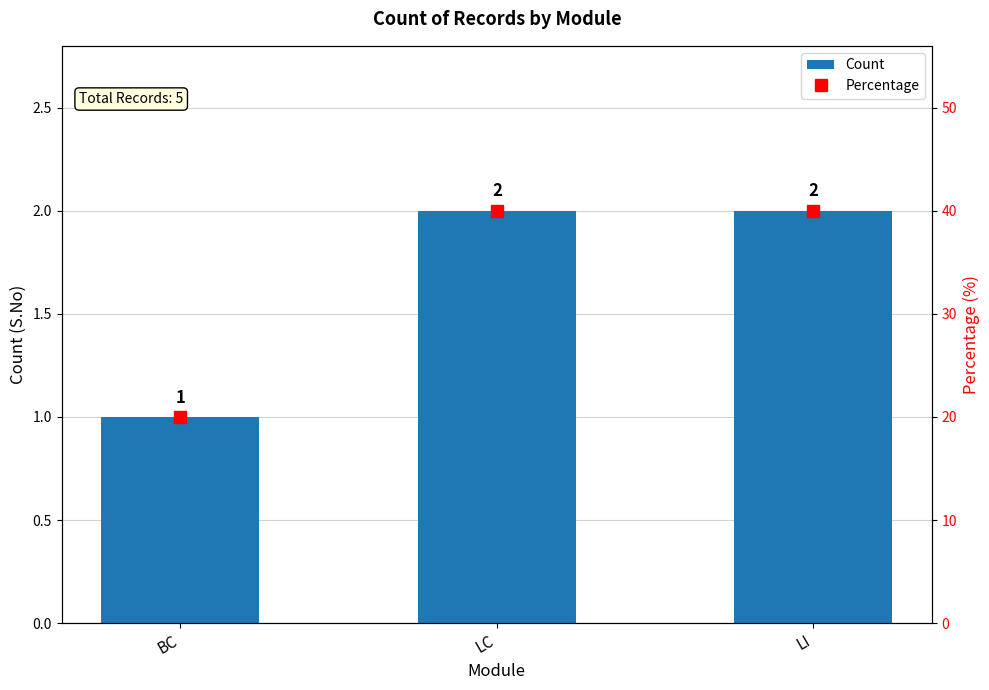

Does the chart contain any negative values?

No